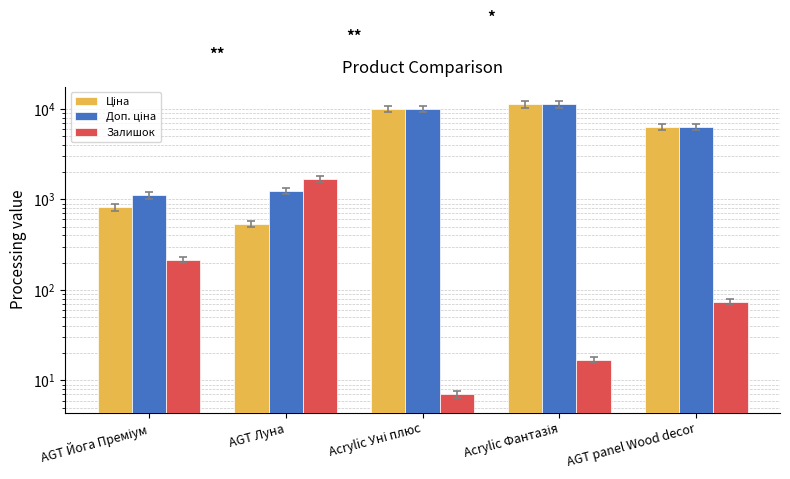

Is the value of Доп. ціна at AGT Луна greater than the value of Залишок at AGT Луна?

No